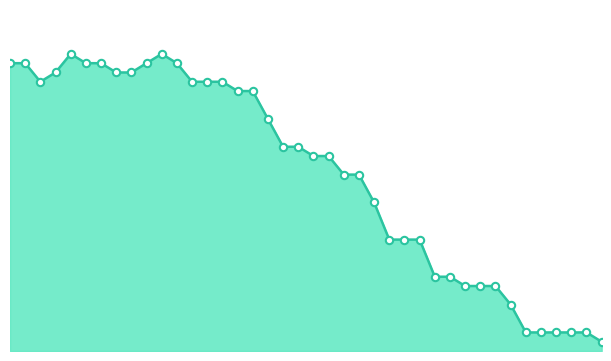

Does the chart have visible grid lines?

No